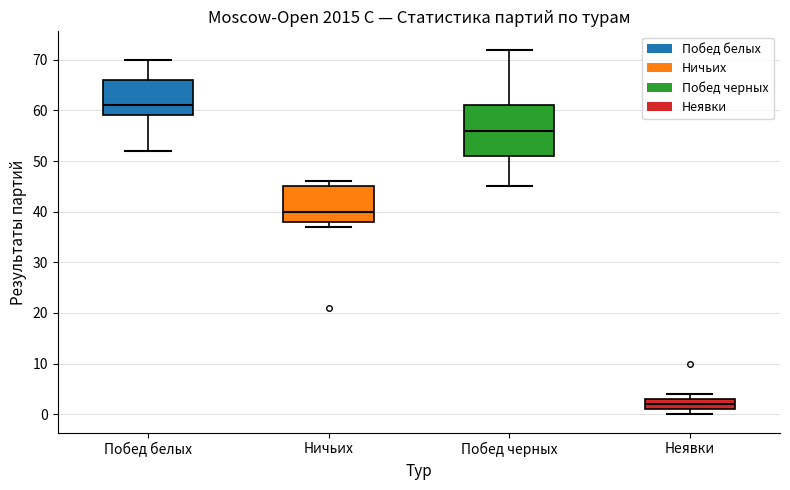

Reading left to right, transcribe this box plot: for each box, give where its median line is, the range the box spans, and where its two whiskers end, as read against the y-axis. The values are not printed on the chart, so give them approximately, as read against the axis.

Побед белых: median 61, box 59 to 66, whiskers 52 to 70
Ничьих: median 40, box 38 to 45, whiskers 37 to 46
Побед черных: median 56, box 51 to 61, whiskers 45 to 72
Неявки: median 2, box 1 to 3, whiskers 0 to 4